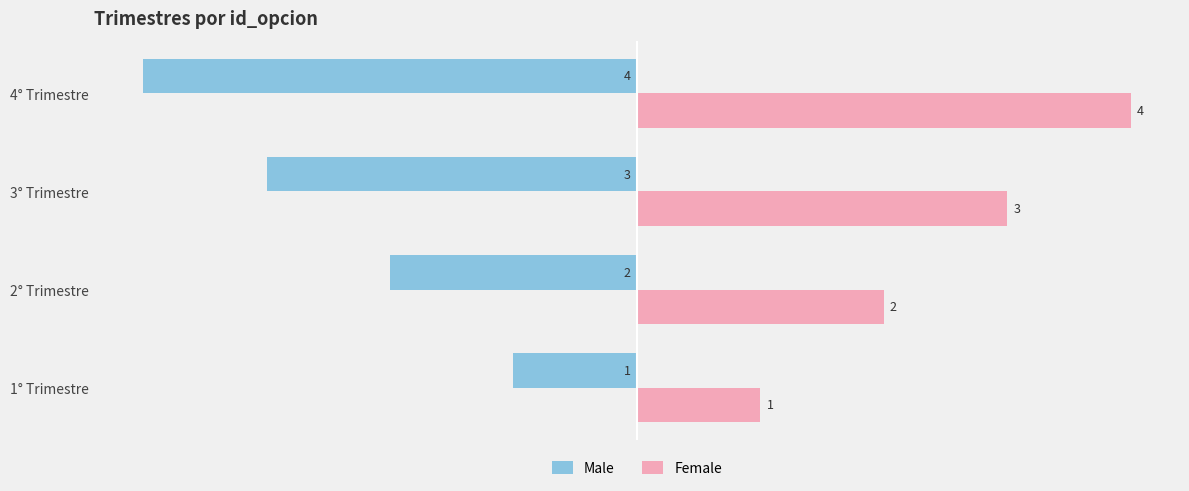

How many data points in Male are less than -2?

2